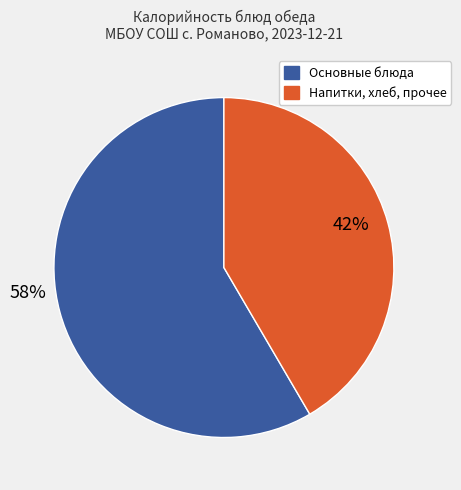

Does any single category account for the majority?

Yes